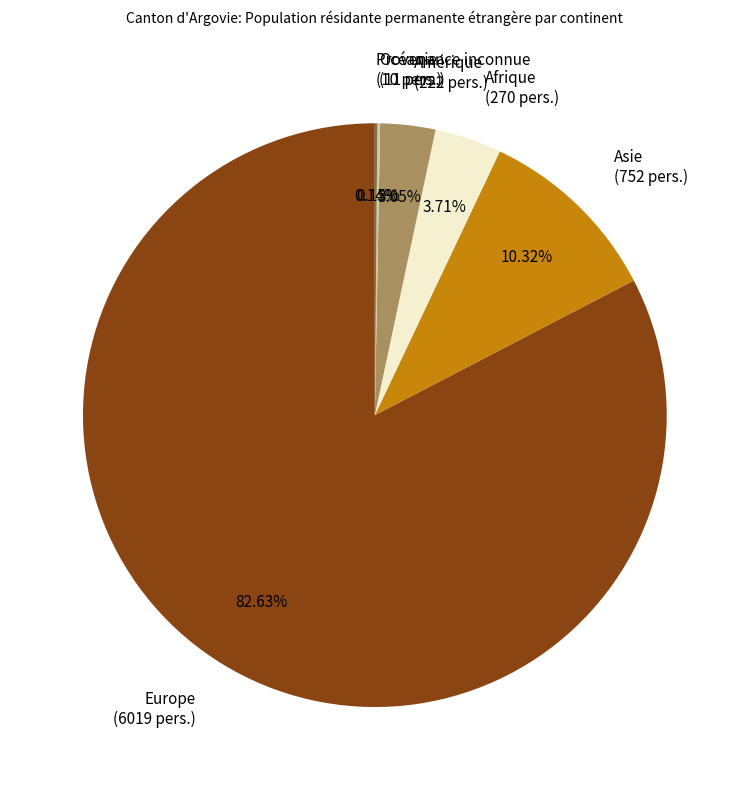

Between Amérique (222 pers.) and Asie (752 pers.), which is larger?

Asie (752 pers.)